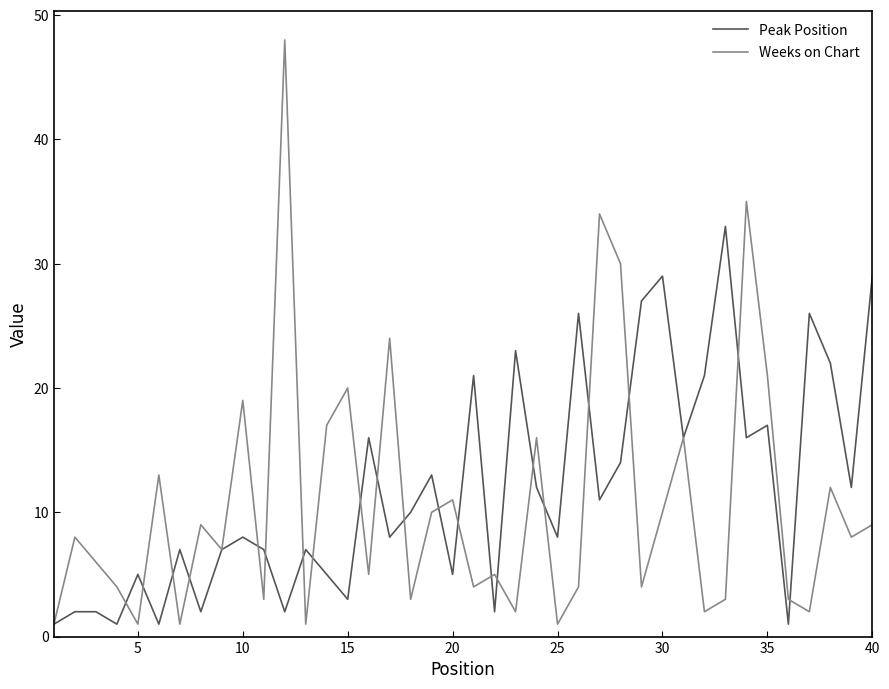

True or false: Peak Position and Weeks on Chart cross at least once.

True